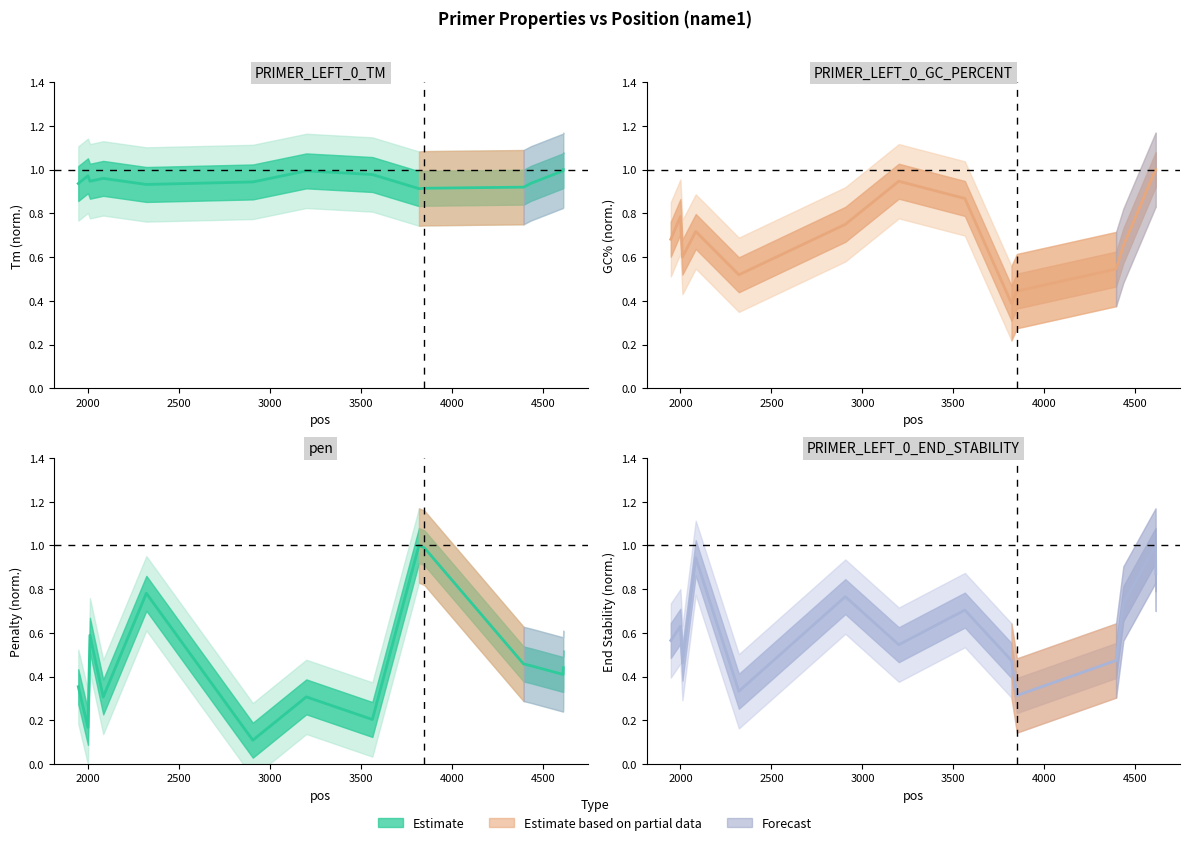

True or false: PRIMER_LEFT_0_TM has more than 0 interior local peaks.

True